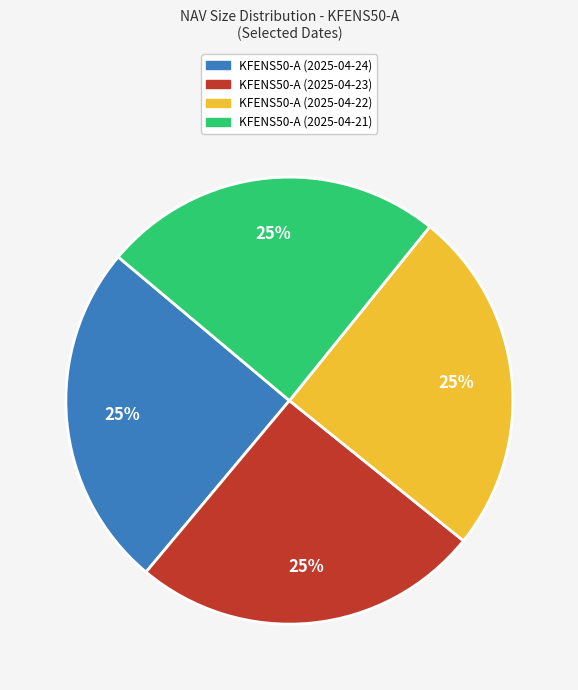

What is the ratio of the value at KFENS50-A (2025-04-24) to the value at KFENS50-A (2025-04-23)?

1.0